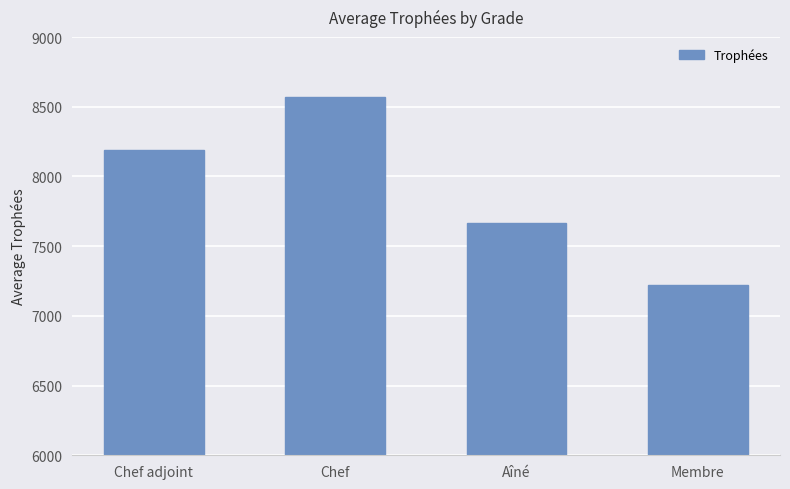

The chart shows a value of 11672.6 at Aîné. True or false?

False